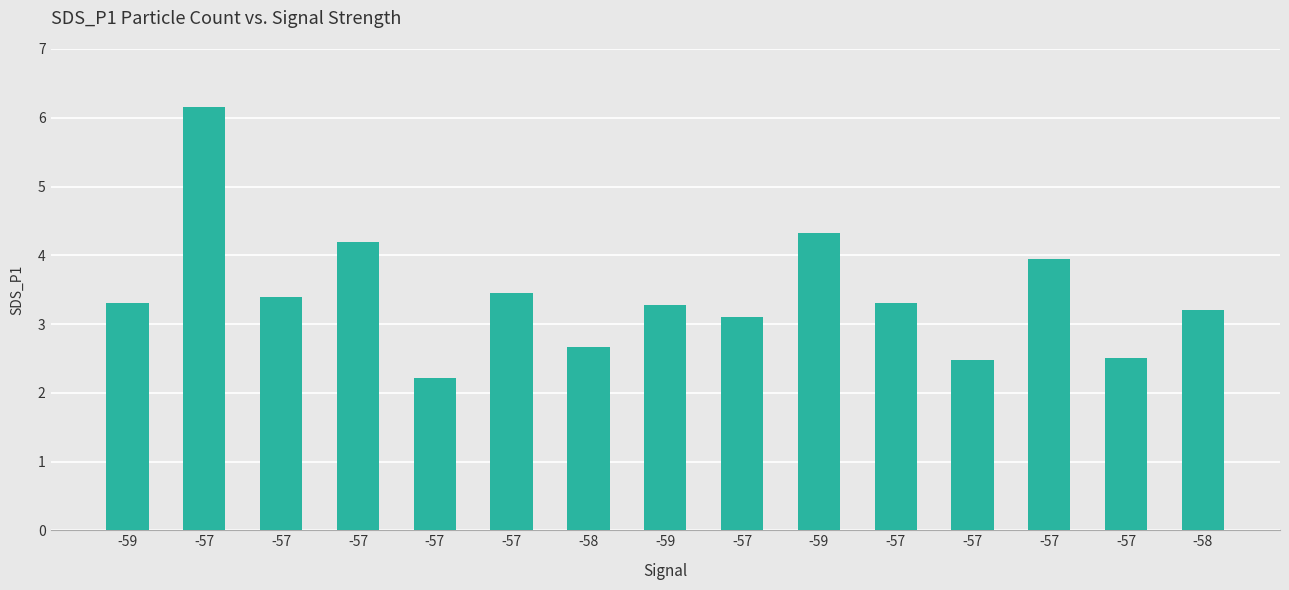

What is the sum of all values?

51.5